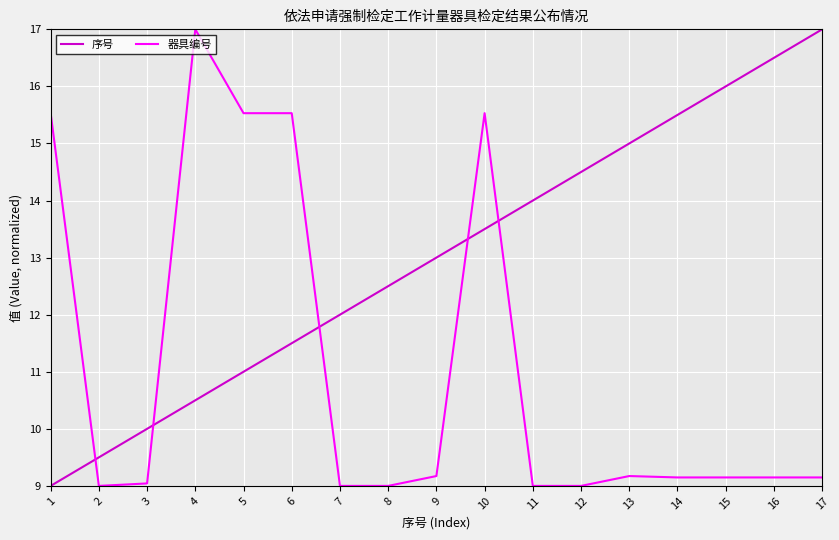

Which series has the largest total across all categories?

序号